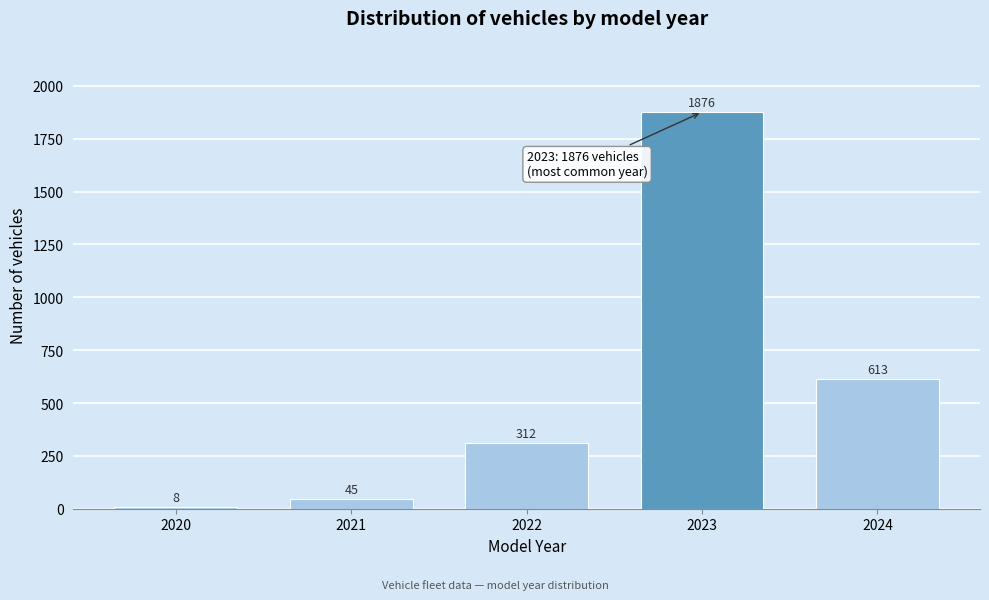

Reading right to left, list all the values displayed in this chart.

613	1876	312	45	8